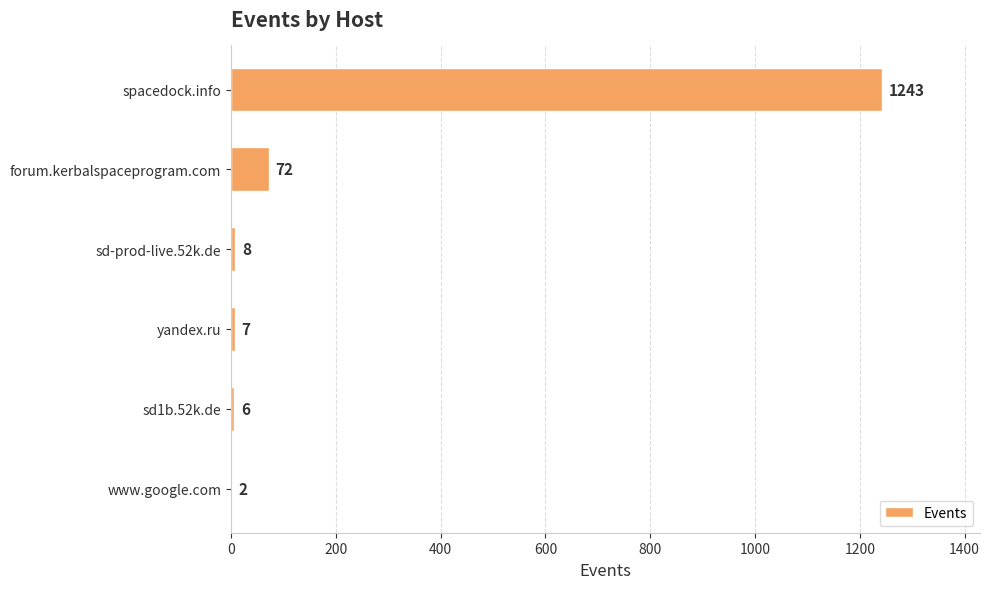

How many distinct data groups are displayed?

1